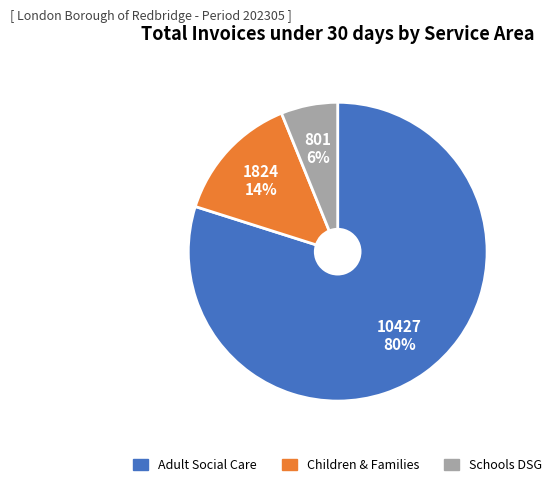

Is there any slice that represents more than half of the pie?

Yes